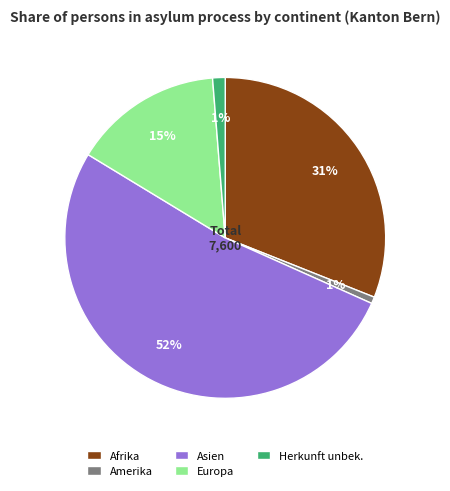

Is the sum of Afrika and Europa greater than half?

No